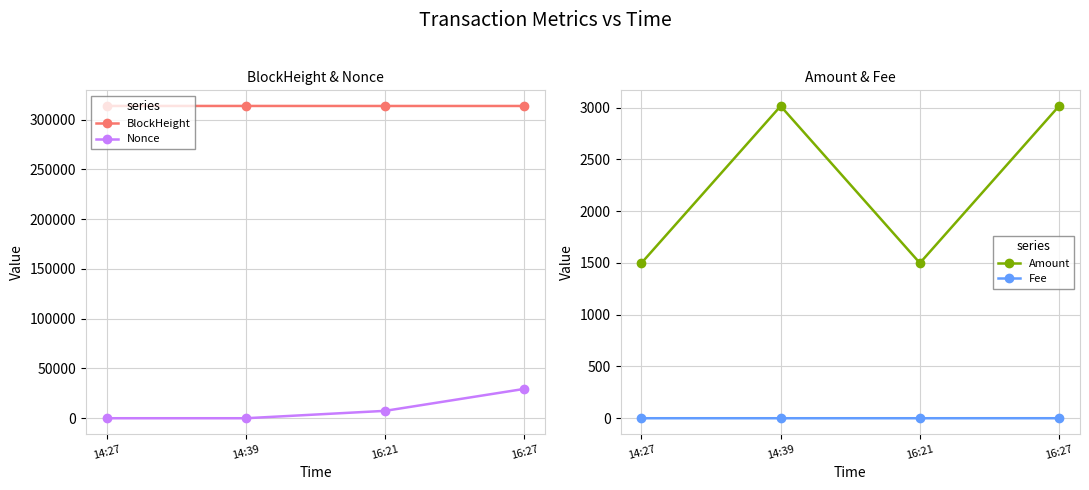

Which series has the largest range (max minus min)?

Nonce